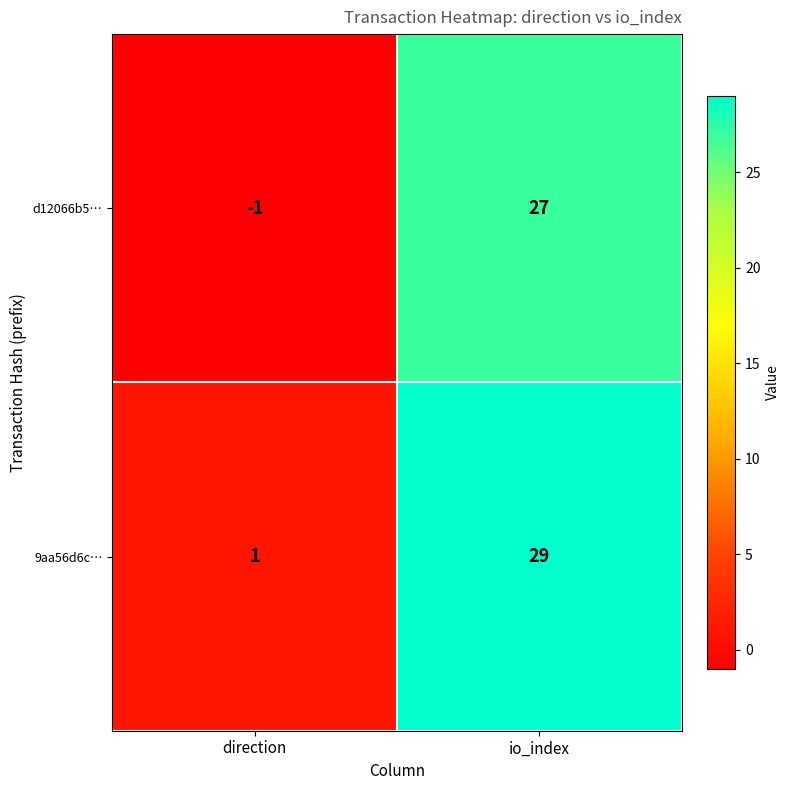

True or false: 9aa56d6c… has a value of 29 at io_index.

True